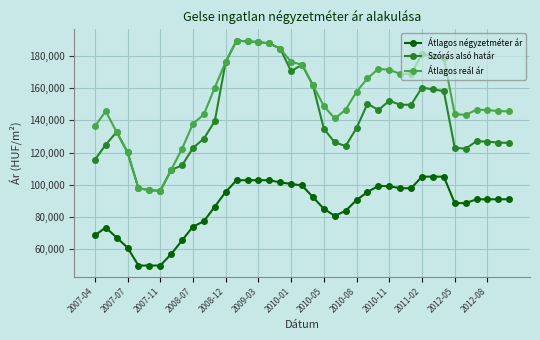

True or false: Szórás alsó határ and Átlagos négyzetméter ár cross at least once.

False